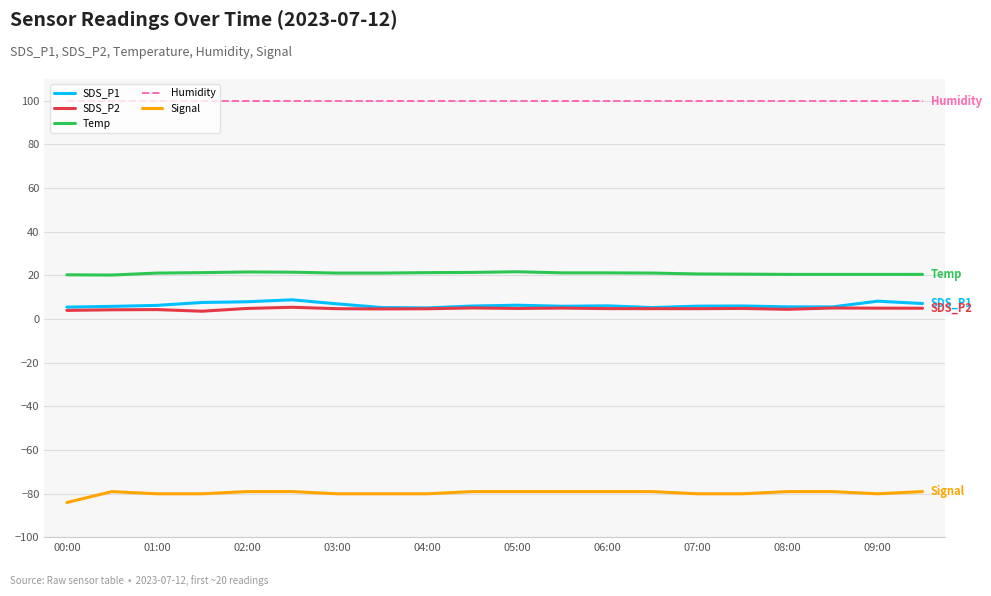

What is the maximum value shown in the chart?

99.9